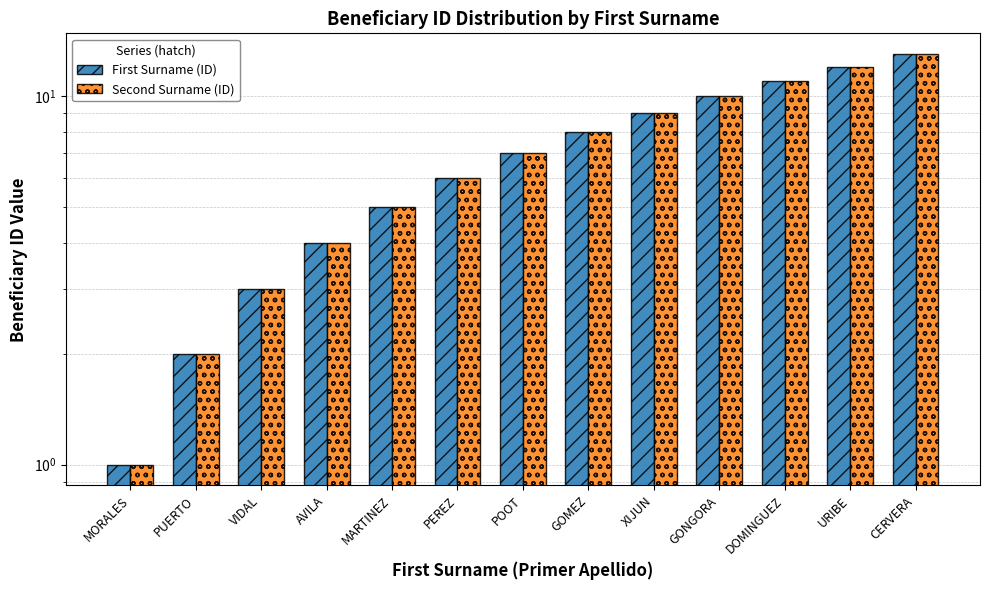

What is the label of the 6th bar from the right?

GOMEZ